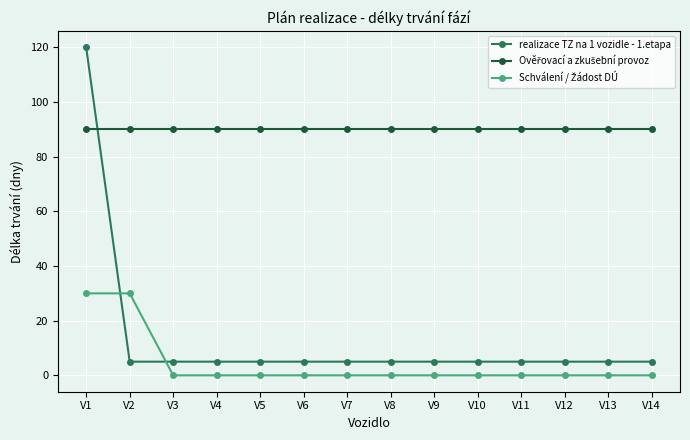

Which label corresponds to the largest value in the chart?

V1